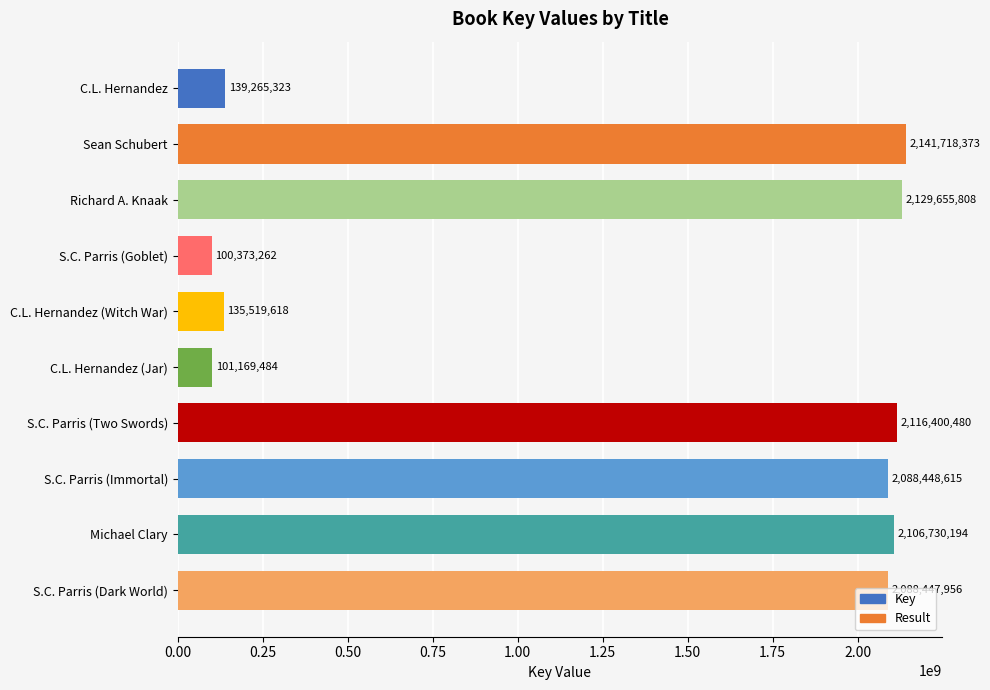

How many data points does each series have?

10